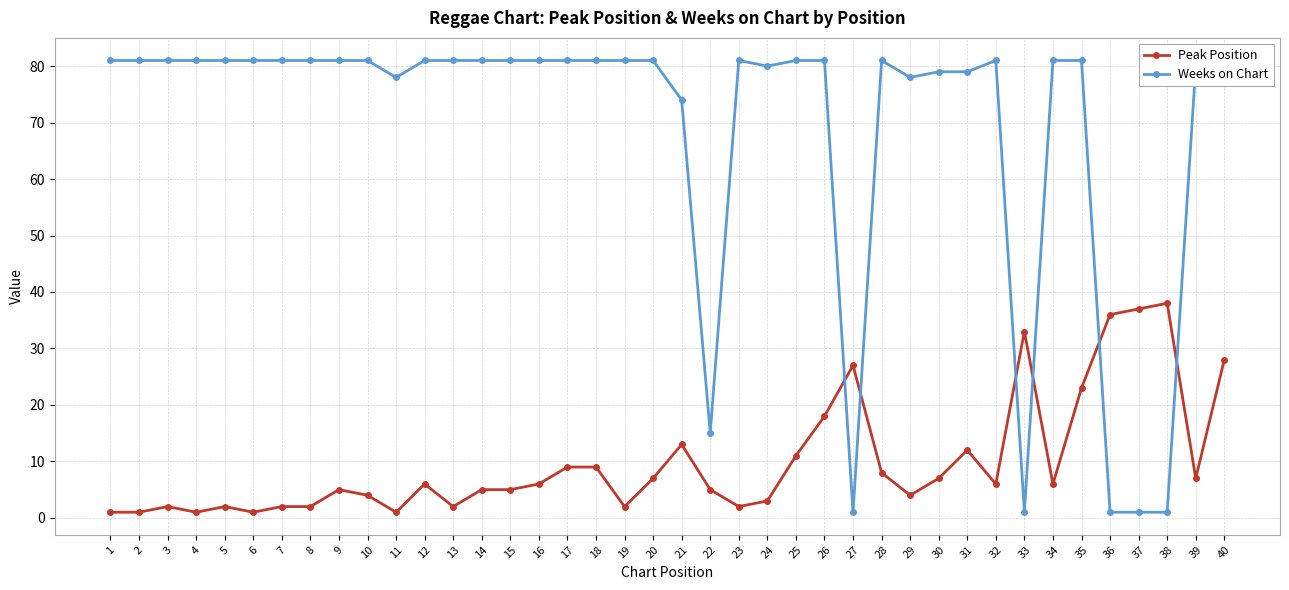

What is the value of the Peak Position point at the 7th from the left?

2